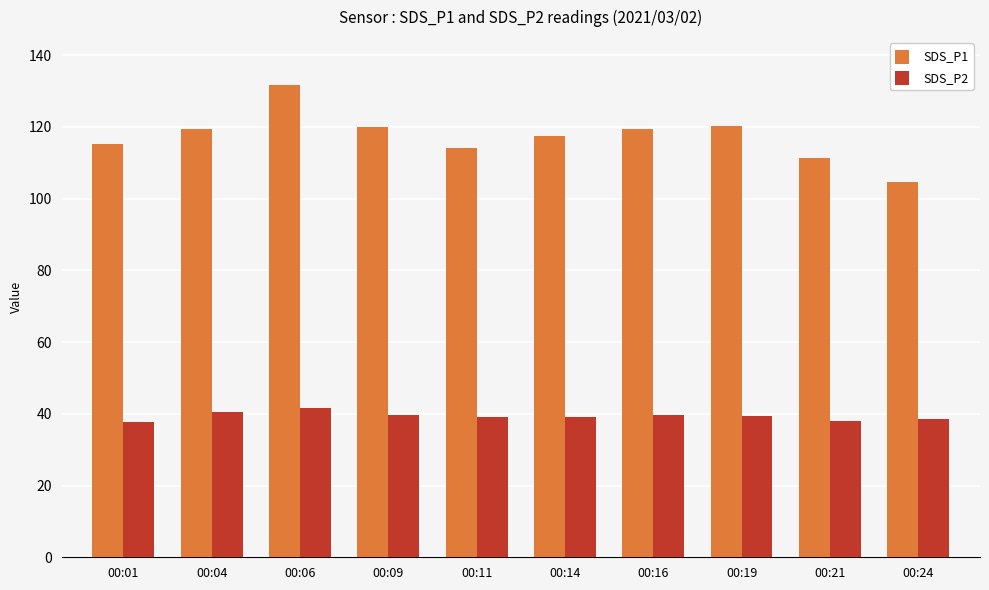

At which label does SDS_P1 reach its peak?

00:06